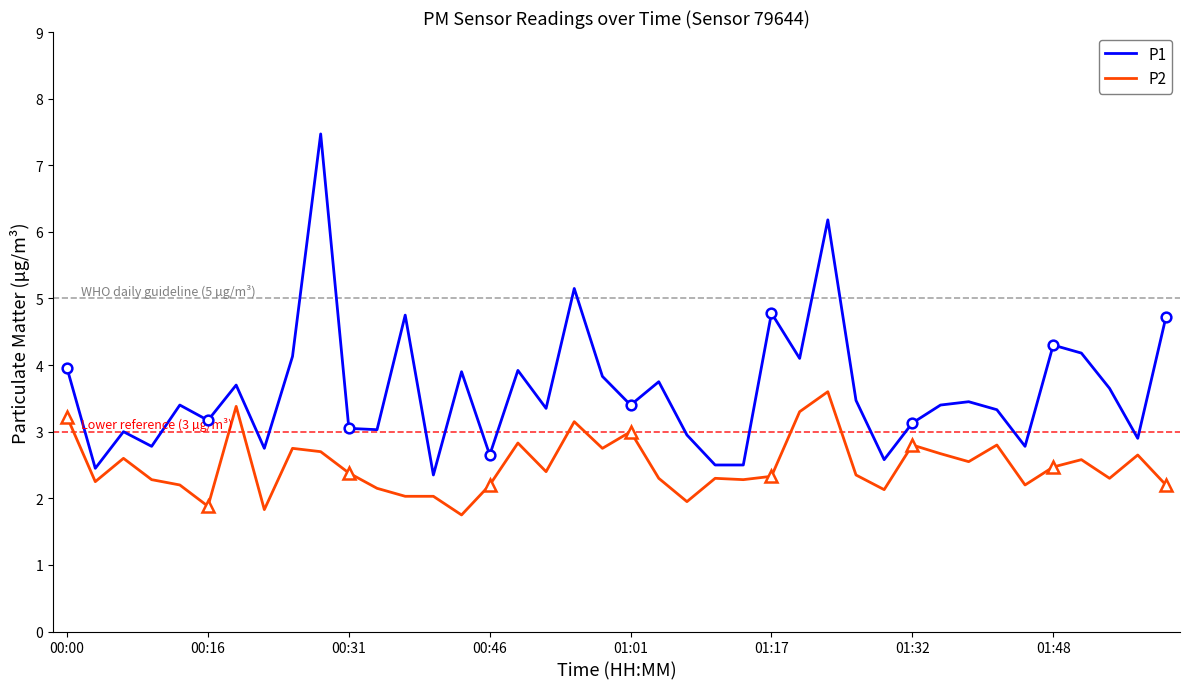

What is the highest value of the P1 series?

7.5